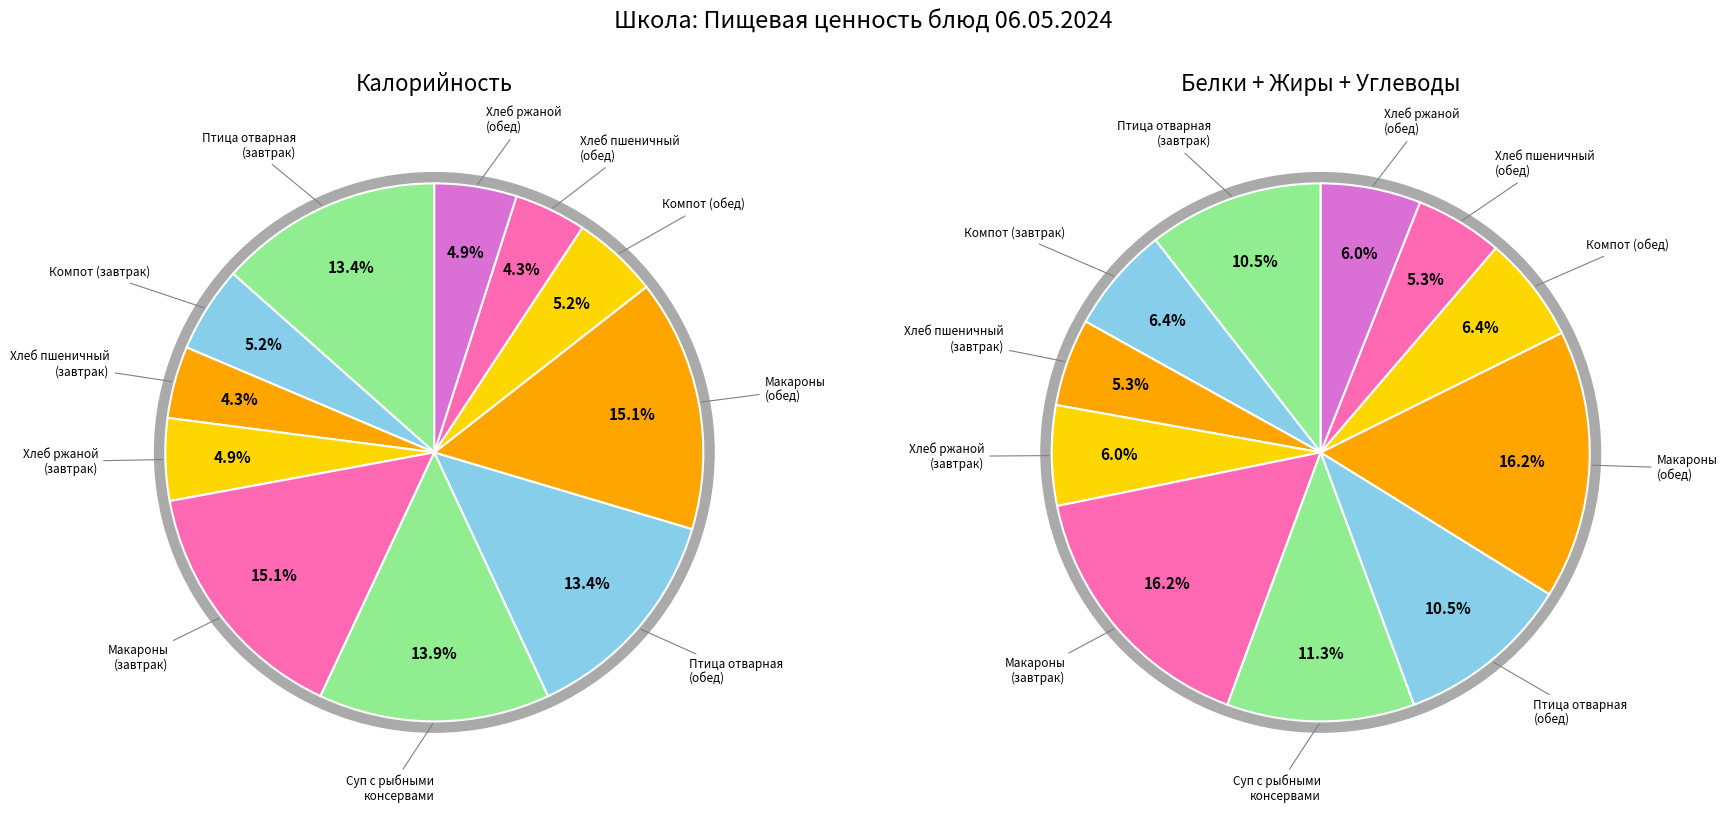

Is it true that Компот из апельсин с яблоками (обед) is 5% of the pie?

True